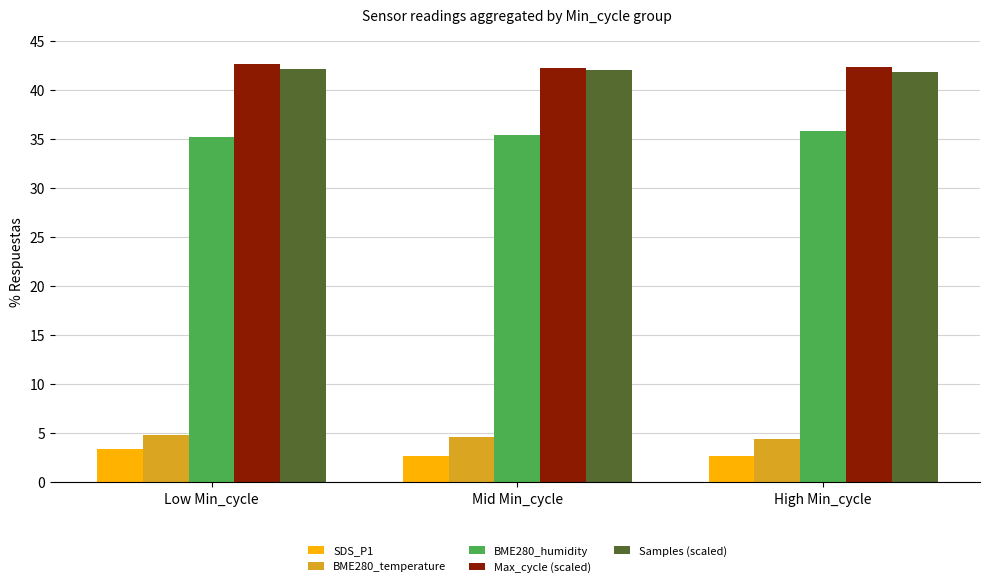

What is the spread (max minus min) of values at Low Min_cycle?

39.2